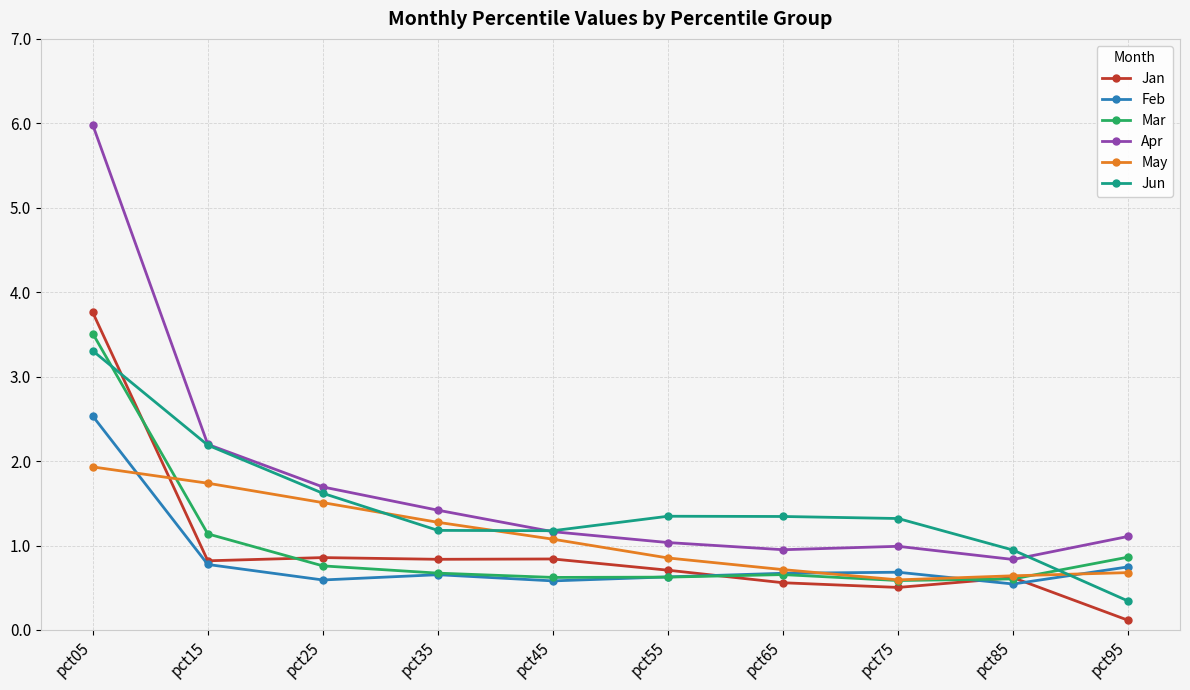

Which category has the lowest value in the Jan series?

pct95